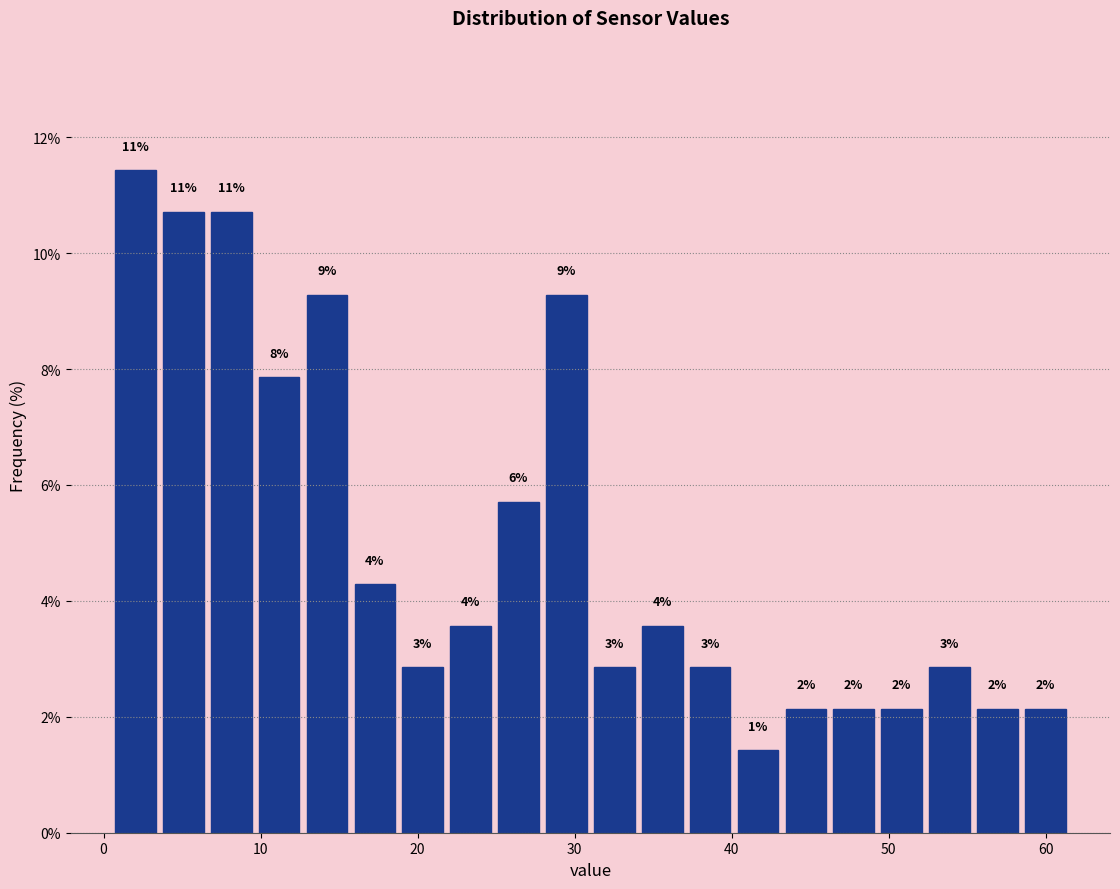

Around what value on the x-axis is the tallest bar? Give the approximate position of its centre, as read against the axis.

2